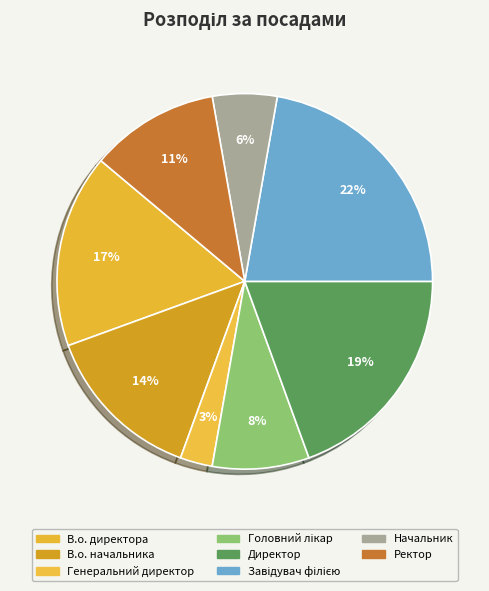

What percentage is NOT represented by Ректор?

88.9%